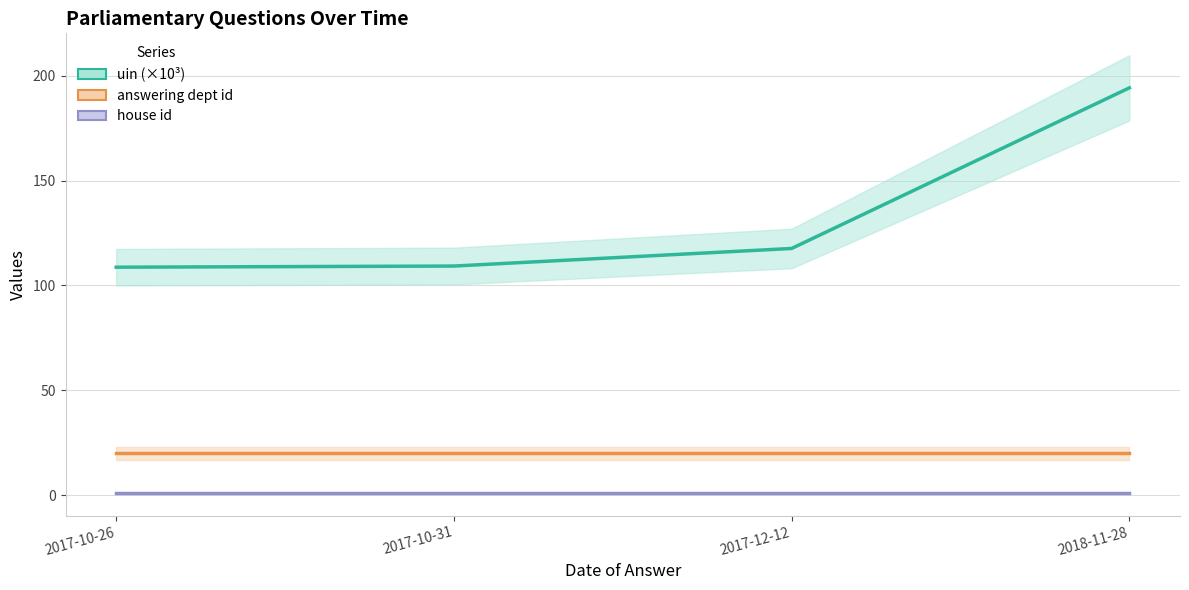

What are all the series names shown in the legend?

uin (×10³), answering dept id, house id